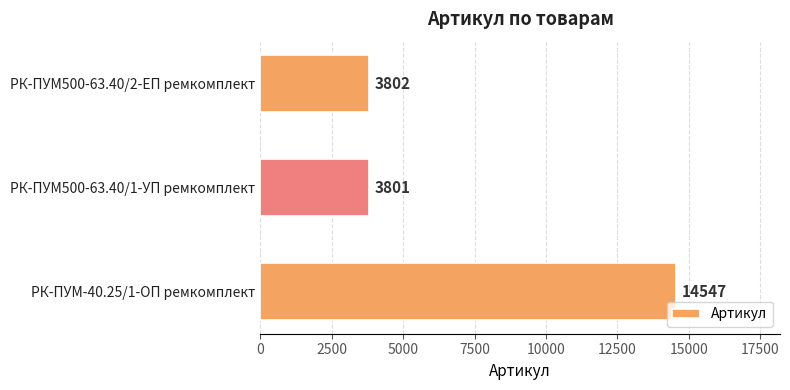

What is the maximum value shown in the chart?

14547